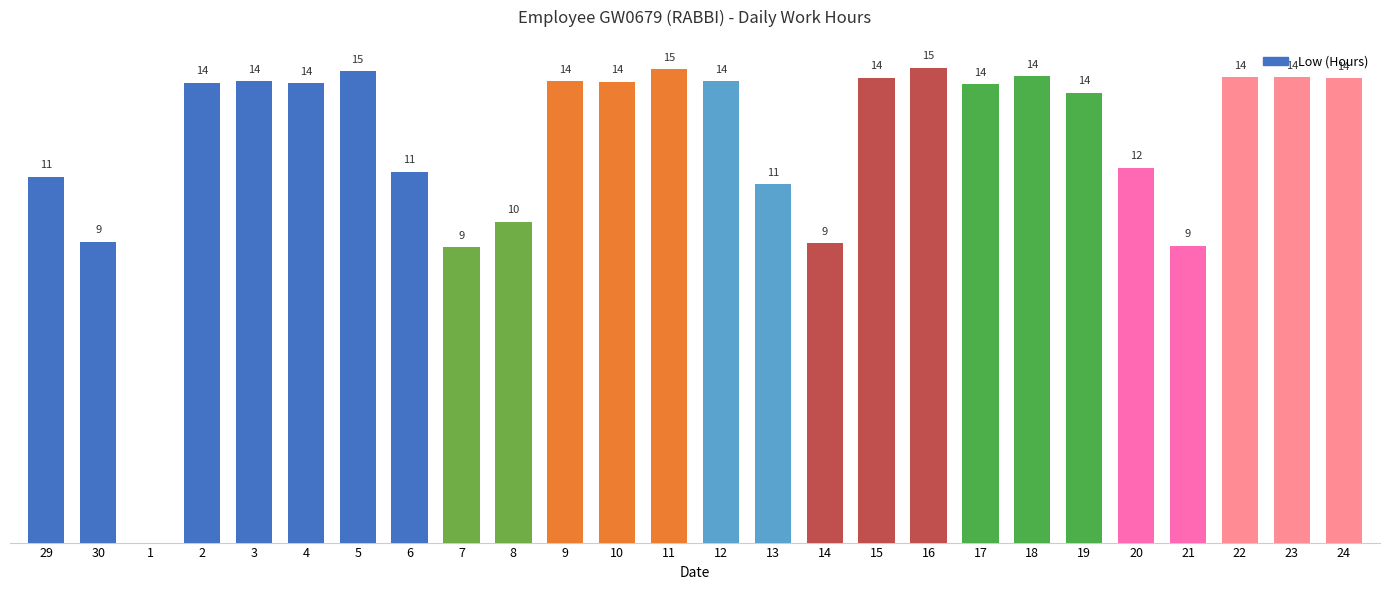

How many categories are shown in the chart?

26